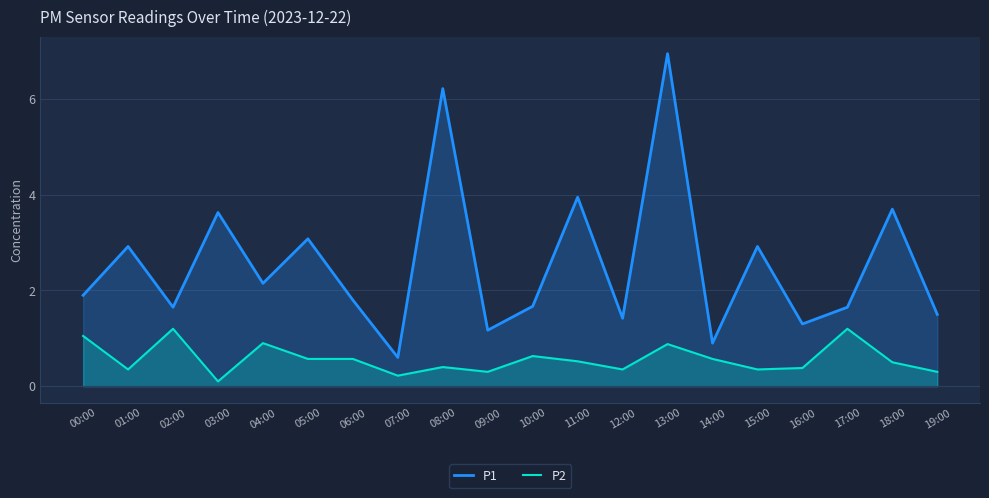

What is the sum of all P2 values?

11.3